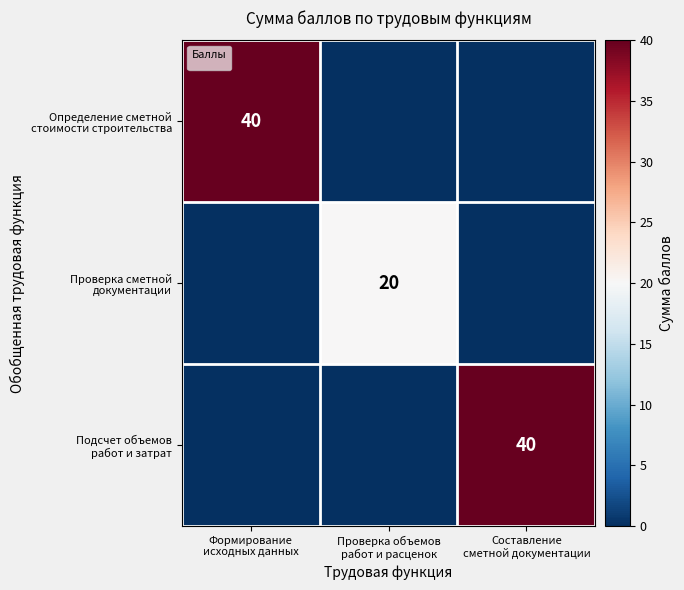

Which has a higher value, Составление
сметной документации or Проверка объемов
работ и расценок?

Составление
сметной документации